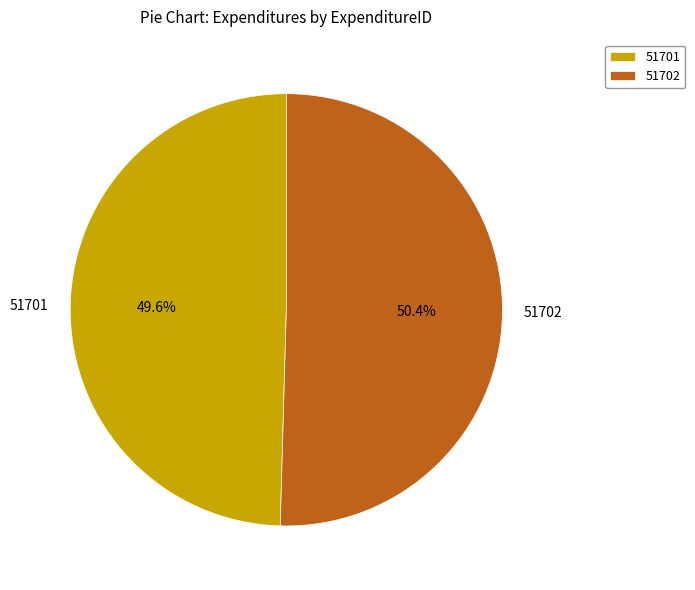

Which category has the smallest portion of the pie?

51701